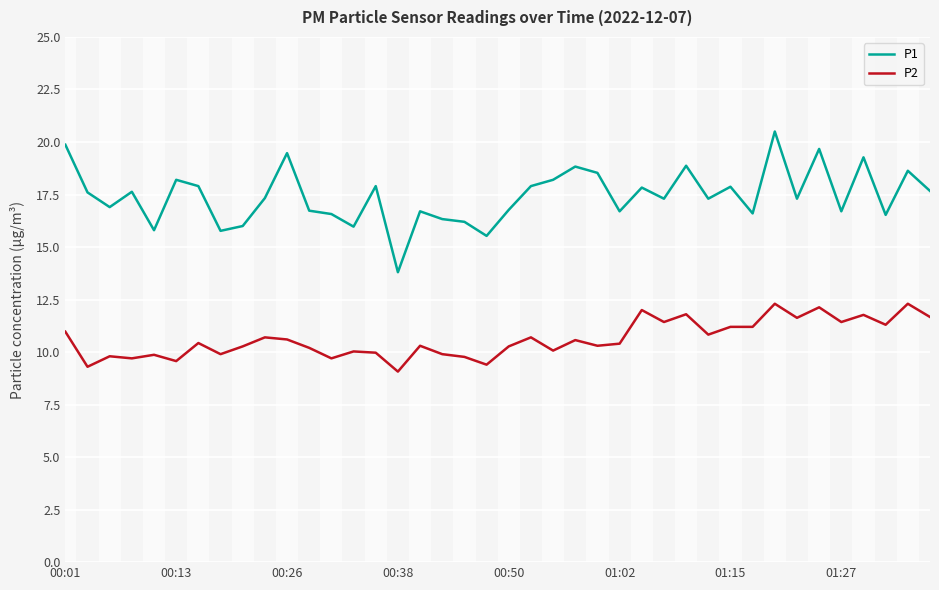

True or false: P2 and P1 cross at least once.

False